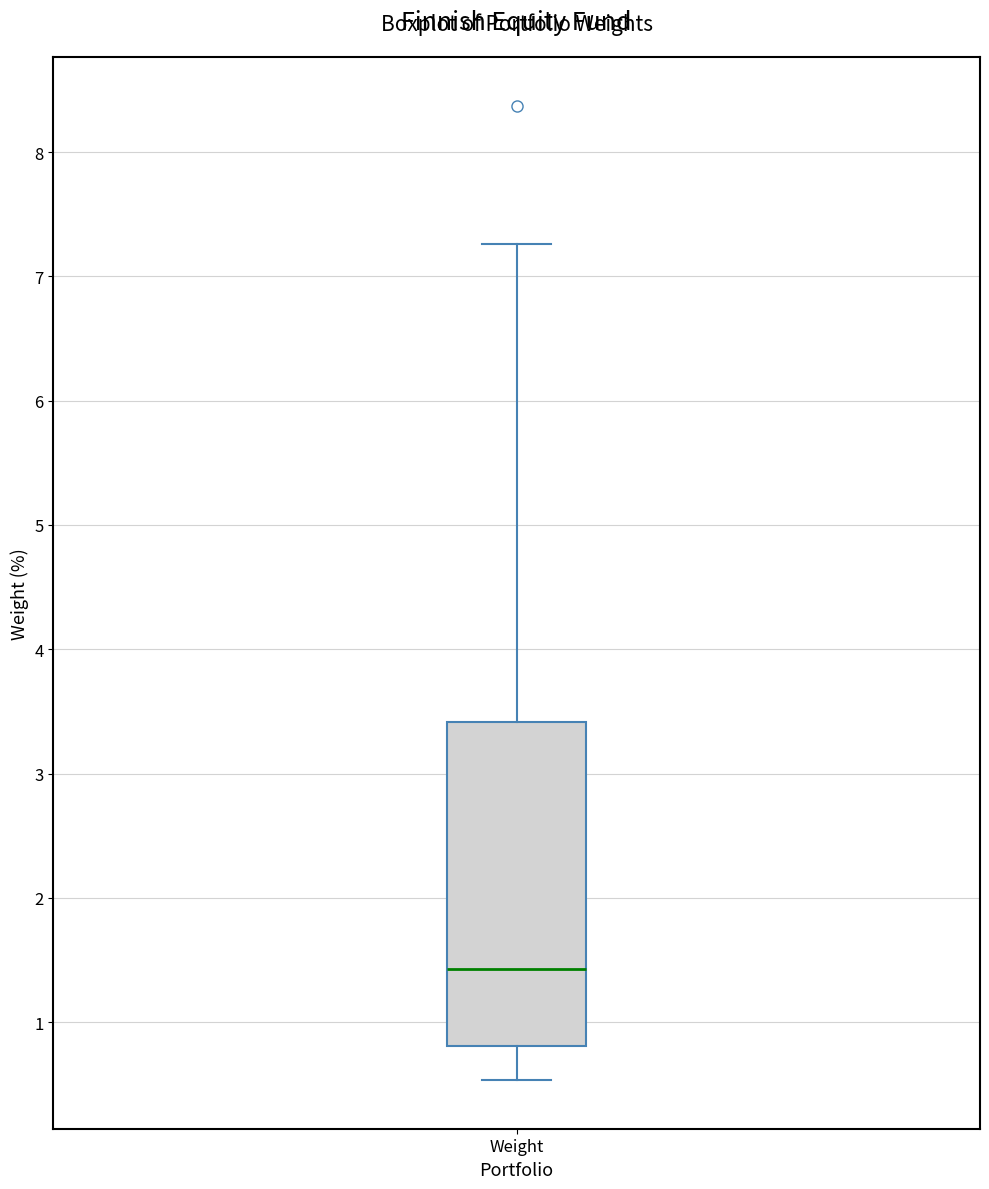

Transcribe this box plot: give where the median line is, the range the box spans, and where the two whiskers end, as read against the y-axis. The values are not printed on the chart, so give them approximately, as read against the axis.

median 1.4, box 0.8 to 3.4, whiskers 0.5 to 7.3